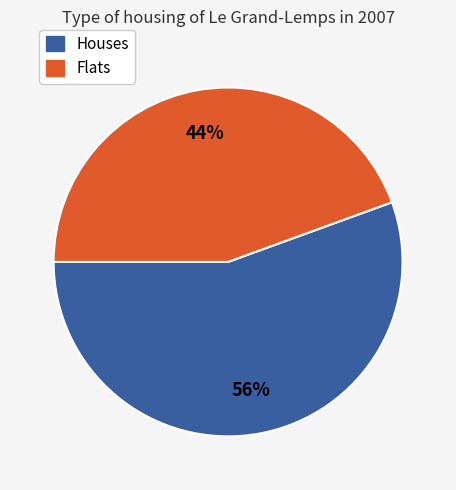

Is there a majority slice in this chart?

Yes